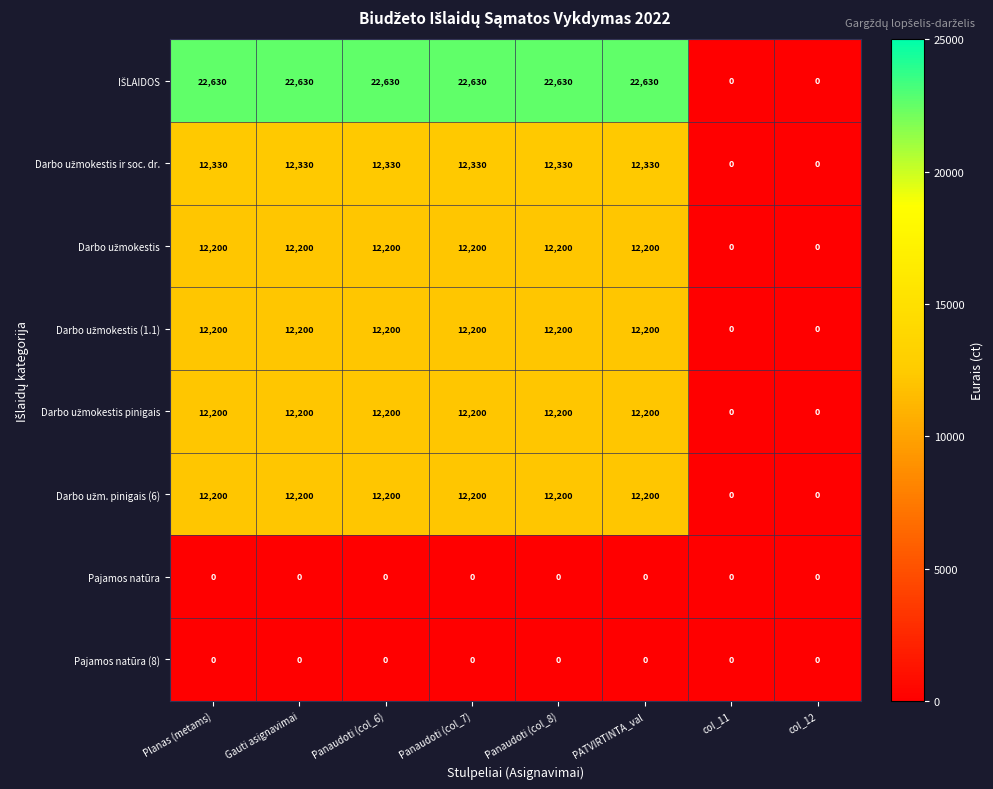

What is the greatest value displayed?

22630